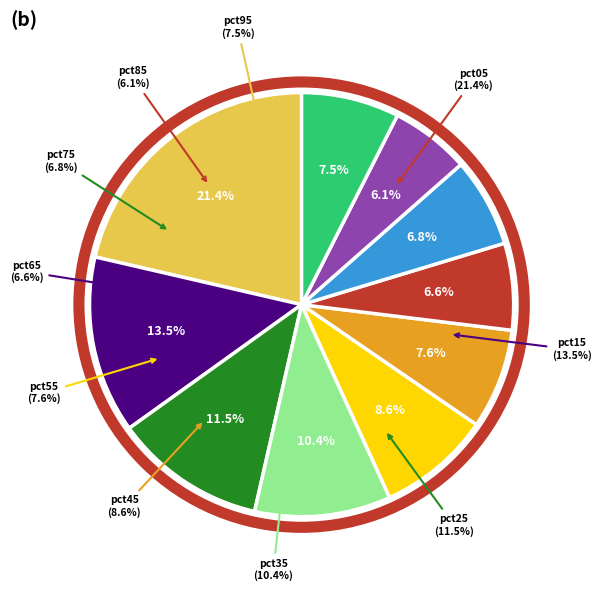

To the nearest percent, what percentage of the pie is pct15?

14%